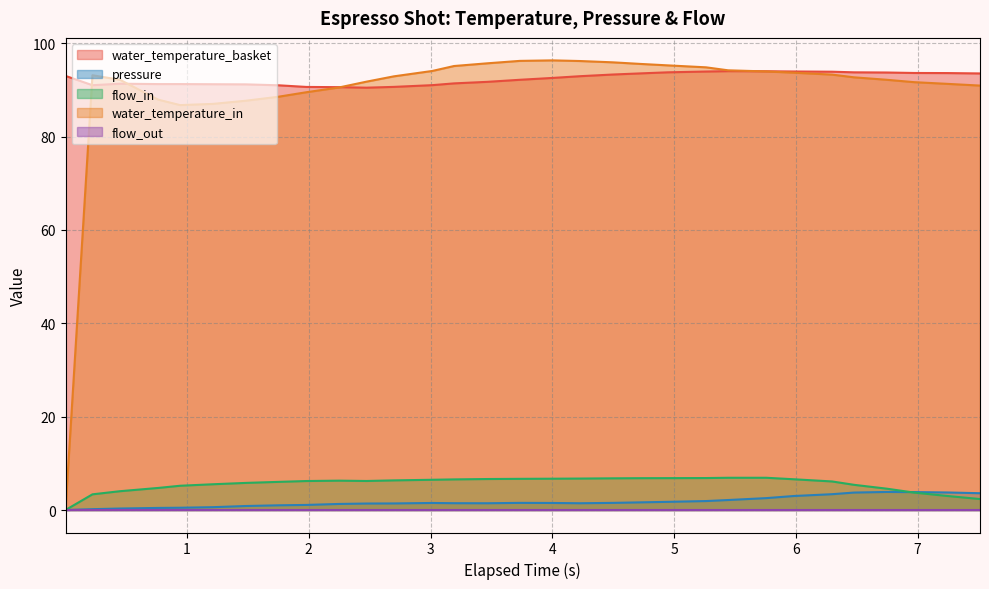

How many values in the flow_in series exceed 6?

19